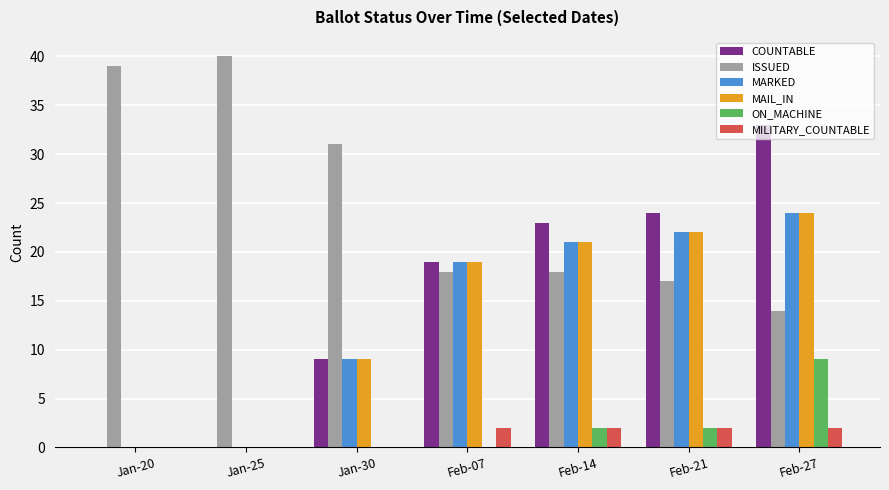

Is it true that ISSUED equals 17 at Feb-21?

True